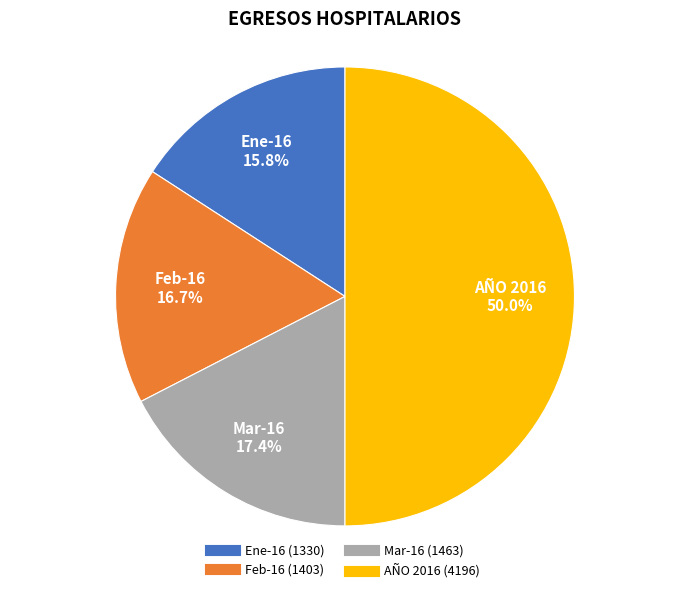

To the nearest percent, what is the average slice percentage?

25%